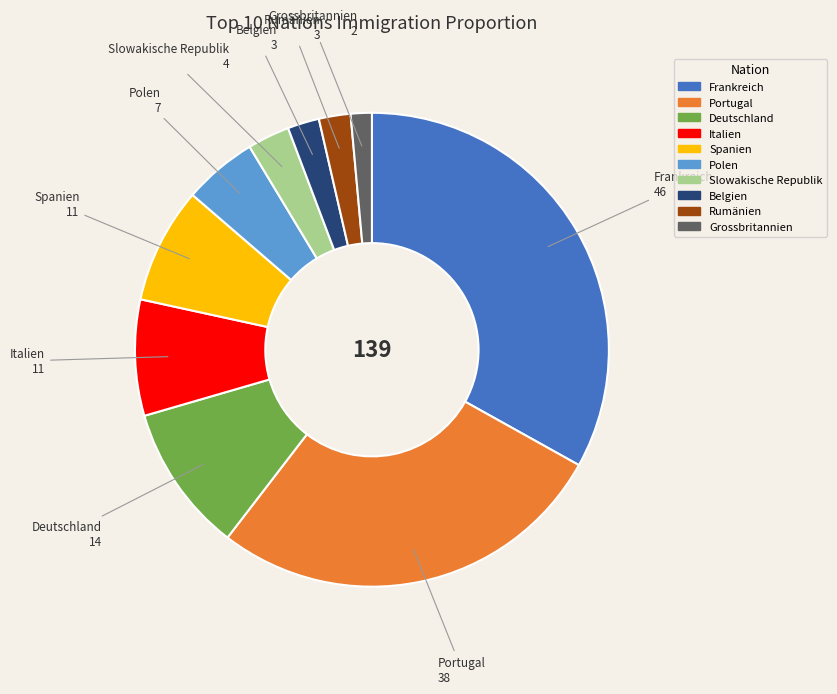

Which has a higher value, Frankreich or Polen?

Frankreich